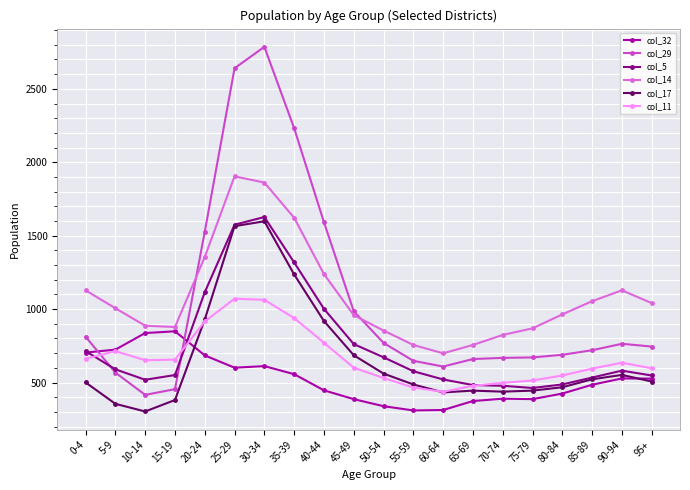

What is the average value of the col_32 series?

524